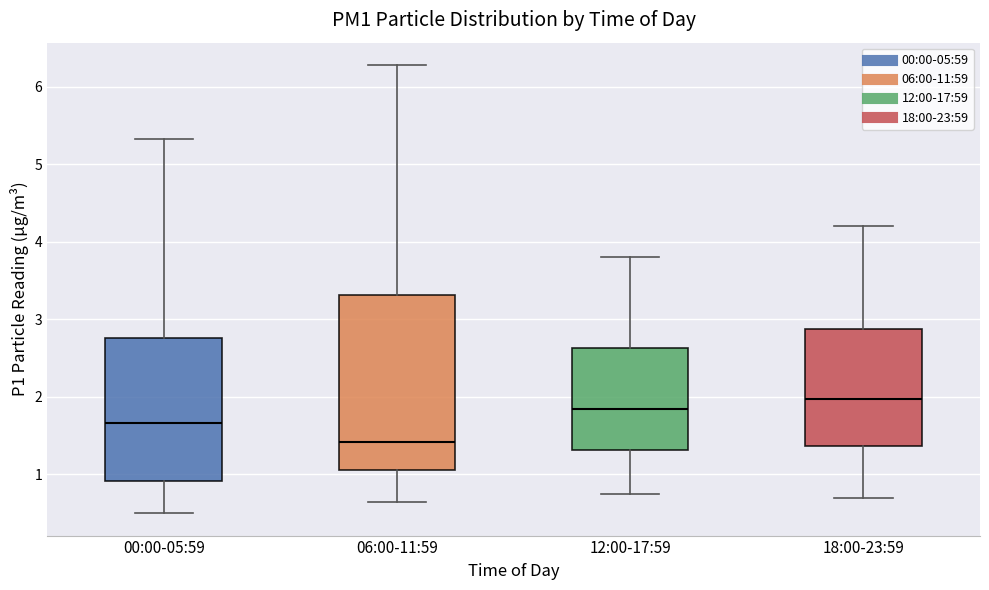

Reading left to right, transcribe this box plot: for each box, give where its median line is, the range the box spans, and where its two whiskers end, as read against the y-axis. The values are not printed on the chart, so give them approximately, as read against the axis.

00:00-05:59: median 1.7, box 0.9 to 2.8, whiskers 0.5 to 5.3
06:00-11:59: median 1.4, box 1.1 to 3.3, whiskers 0.7 to 6.3
12:00-17:59: median 1.9, box 1.3 to 2.6, whiskers 0.8 to 3.8
18:00-23:59: median 2.0, box 1.4 to 2.9, whiskers 0.7 to 4.2